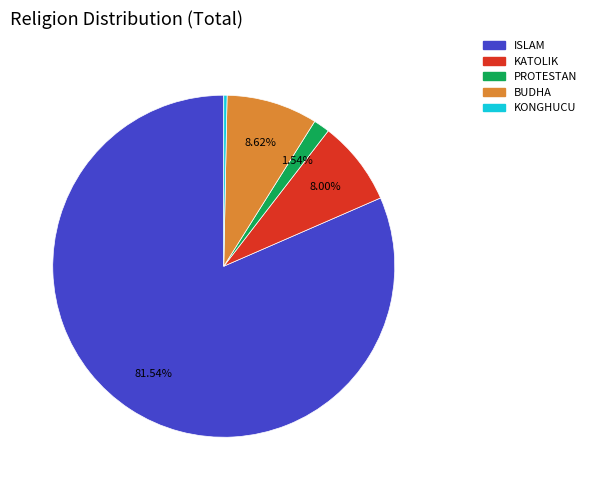

Is the sum of BUDHA and KATOLIK greater than half?

No